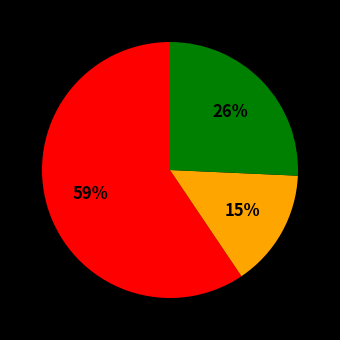

Is there a majority slice in this chart?

Yes